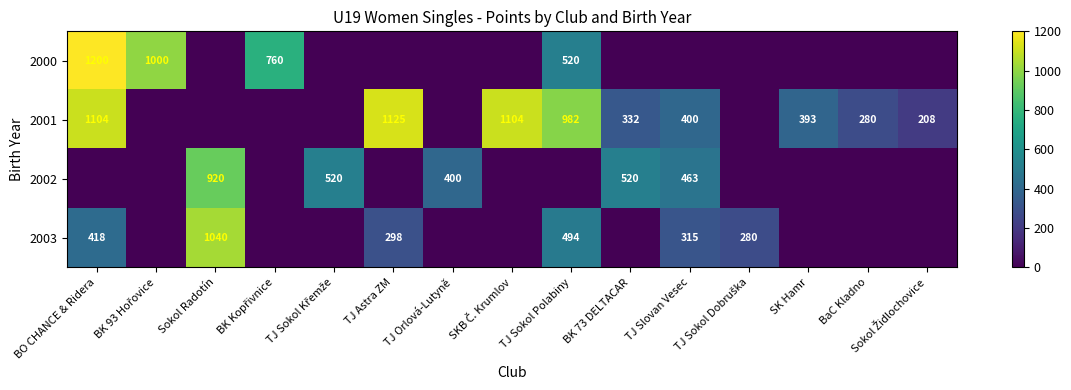

True or false: 2003 has a value of 173 at TJ Astra ZM.

False